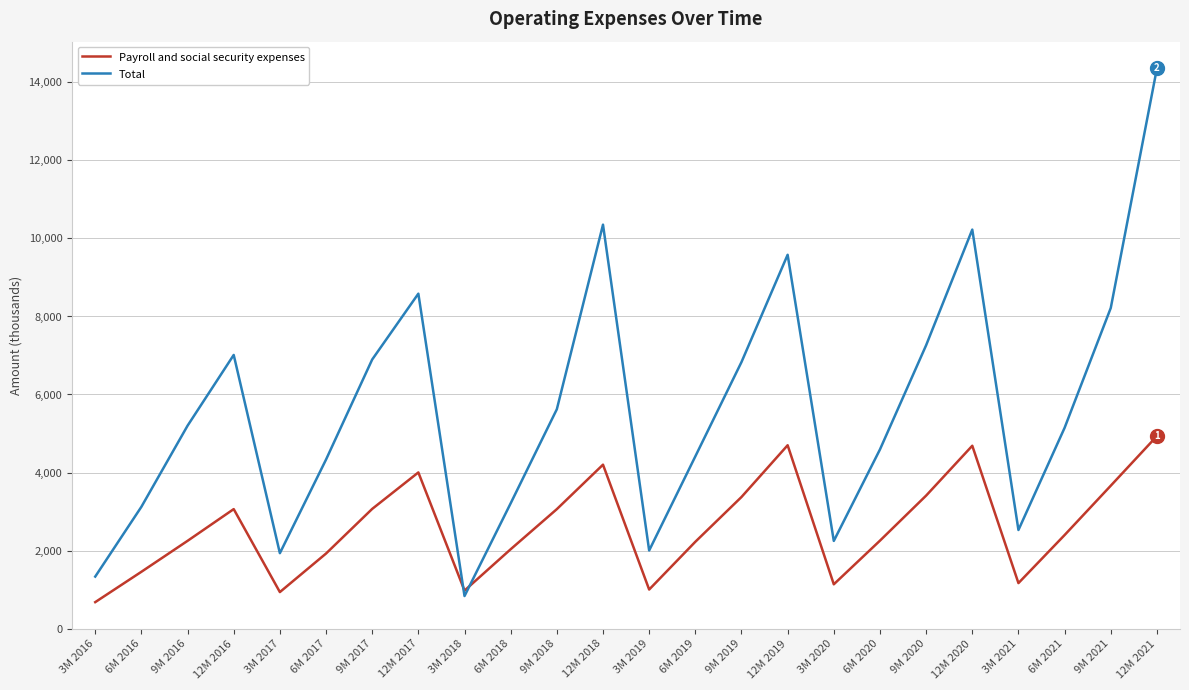

The Payroll and social security expenses series shows 1194 at 6M 2018. True or false?

False